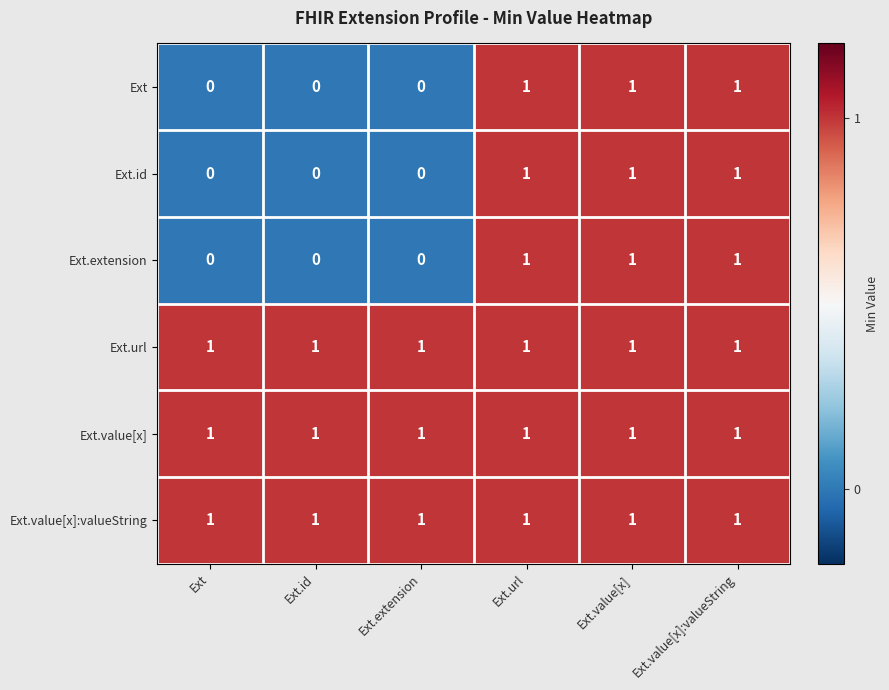

At how many categories does at least one series exceed 0?

6